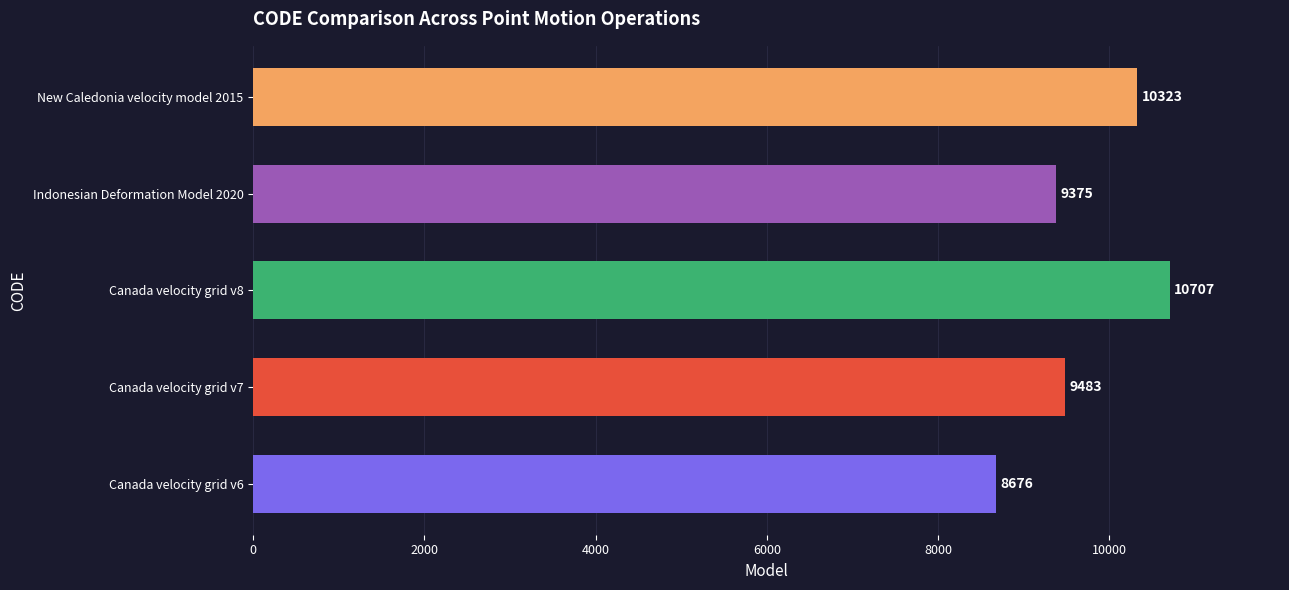

Is it true that the value at Canada velocity grid v6 is 5250?

False